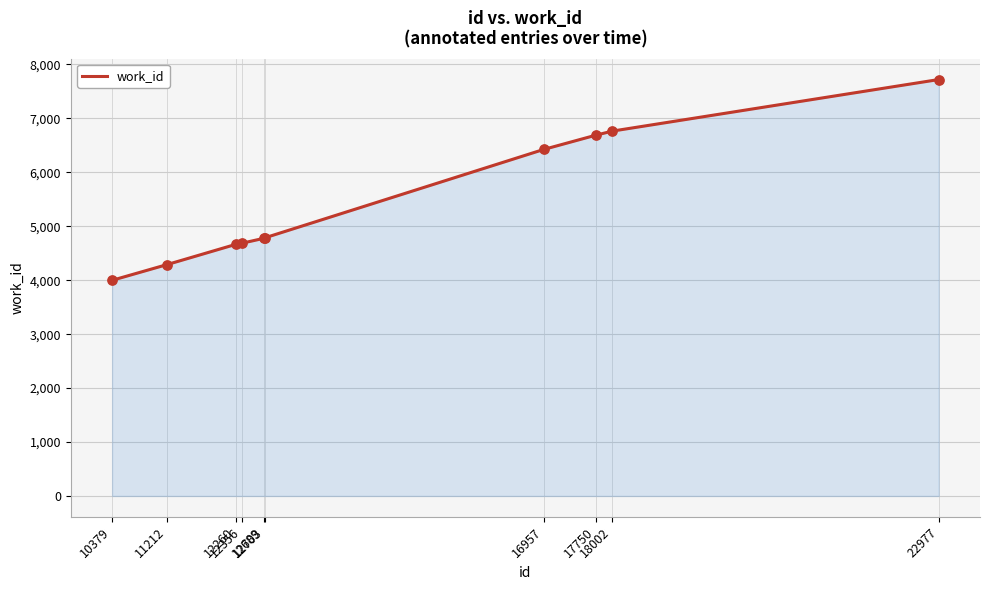

What is the change in value from 12703 to 16957?

+1640